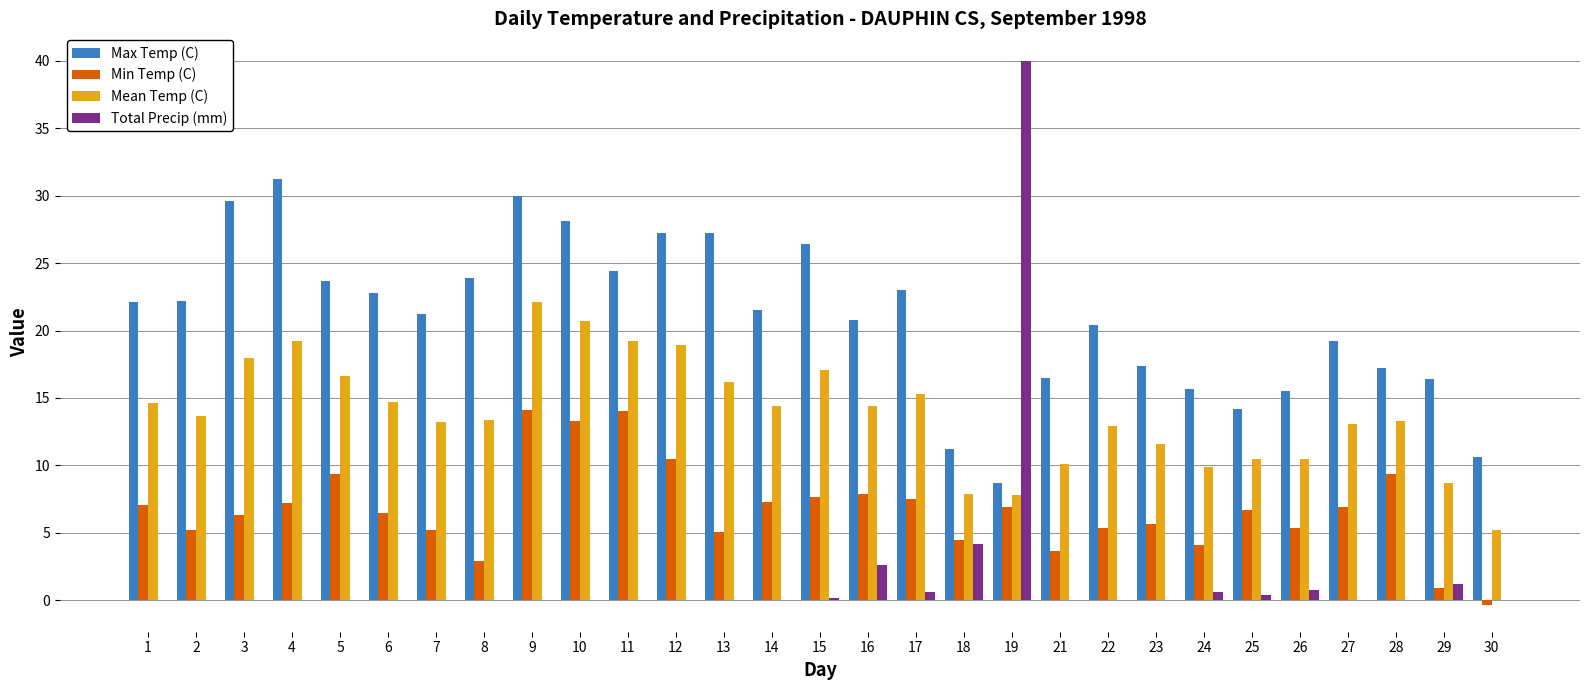

What is the sum of the Total Precip (mm) values at 19 and 17?

40.6